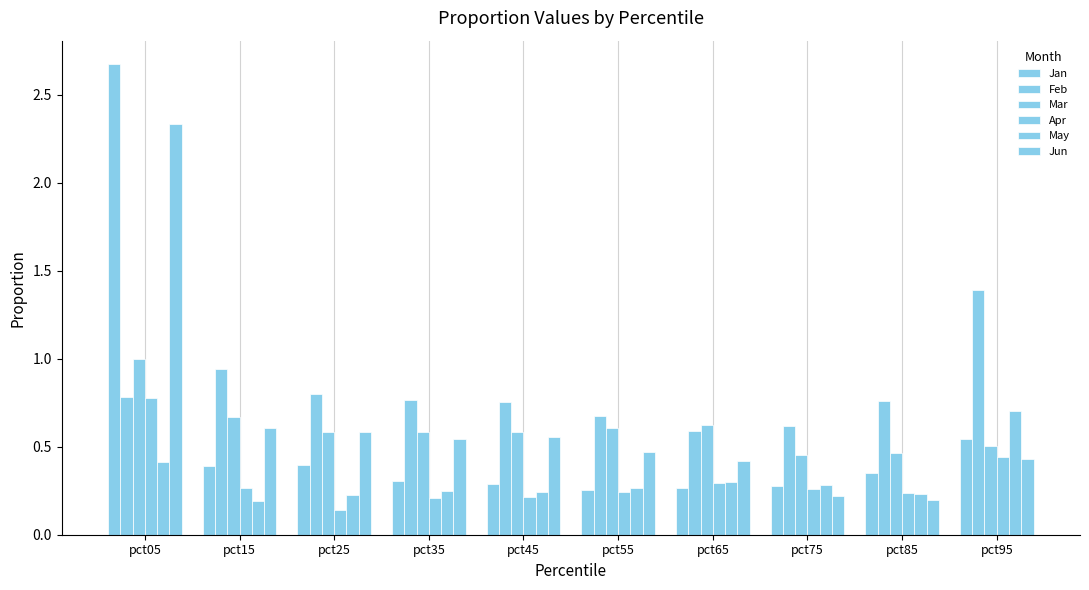

What is the total value across all series at pct95?

4.0